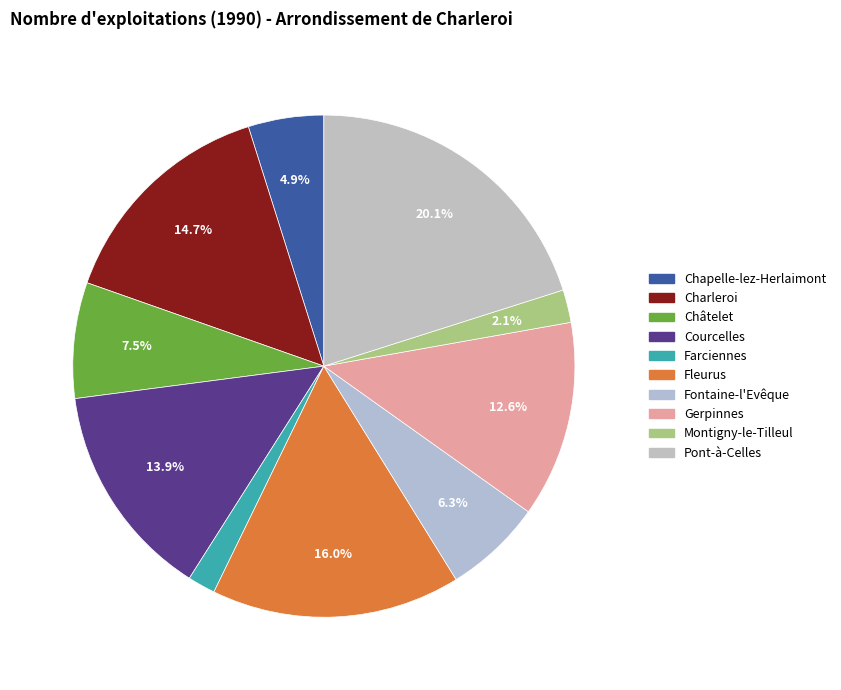

Which slice is the largest?

Pont-à-Celles